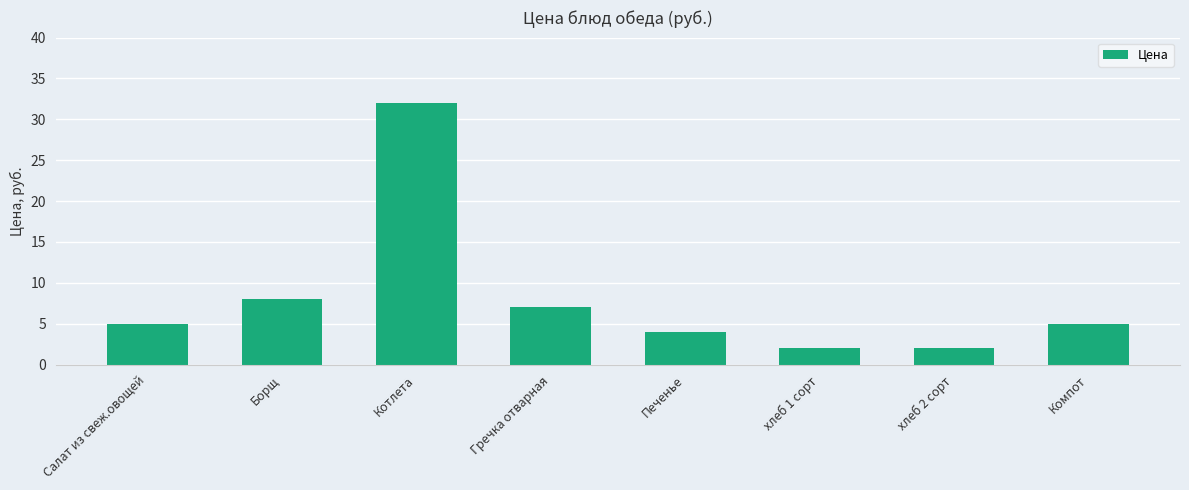

Between Борщ and хлеб 2 сорт, which is larger?

Борщ